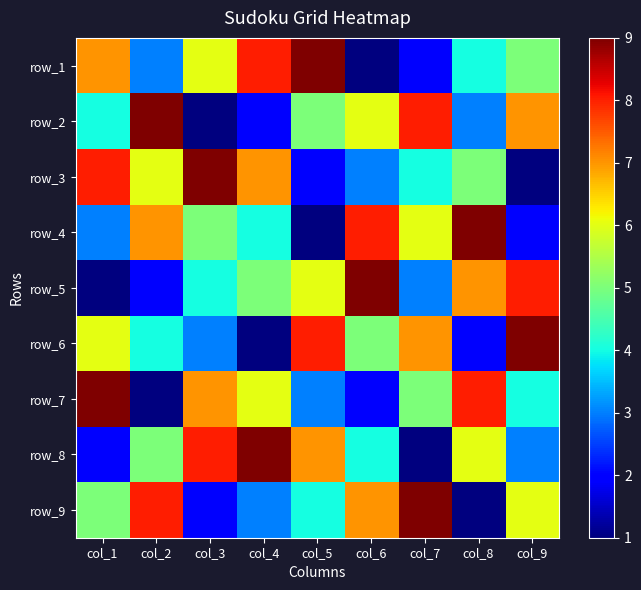

How many values in the row_2 series are below 5?

4